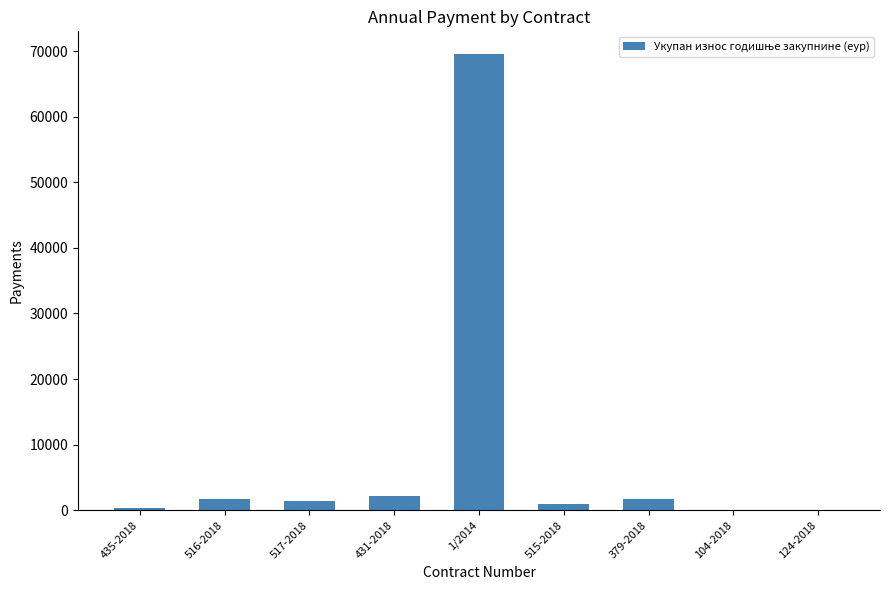

What is the sum of the values at 1/2014 and 379-2018?

71248.8